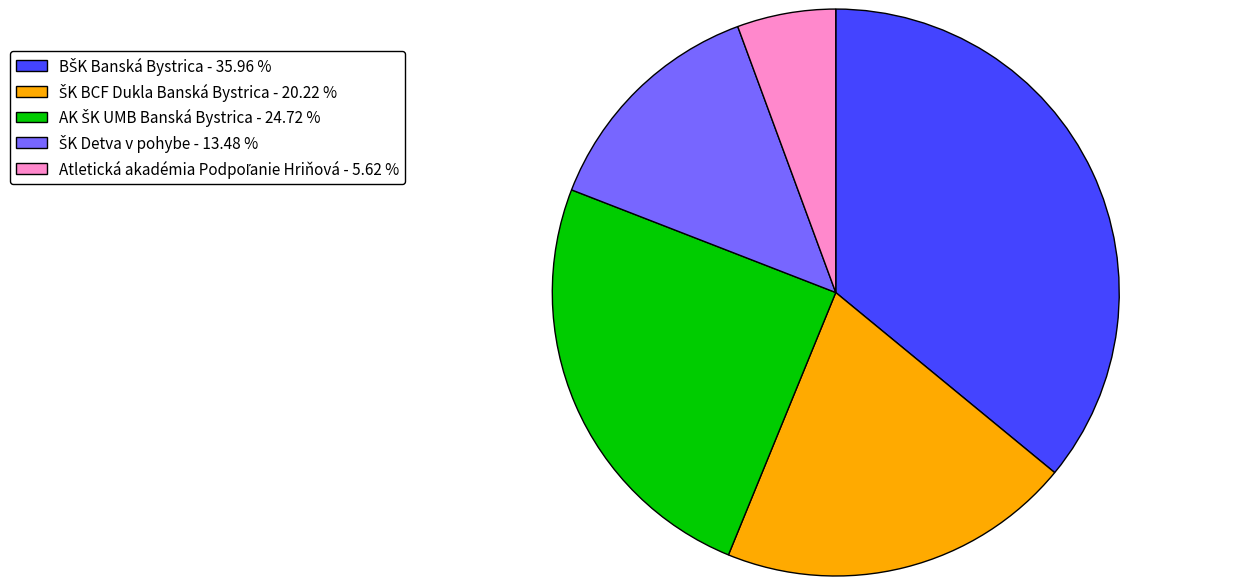

Does any single category account for the majority?

No